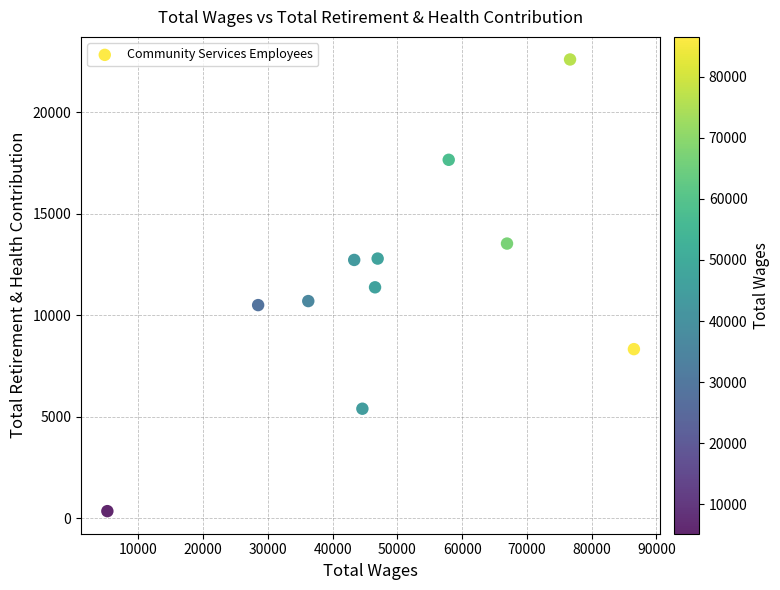

What is the average Y value?

11447